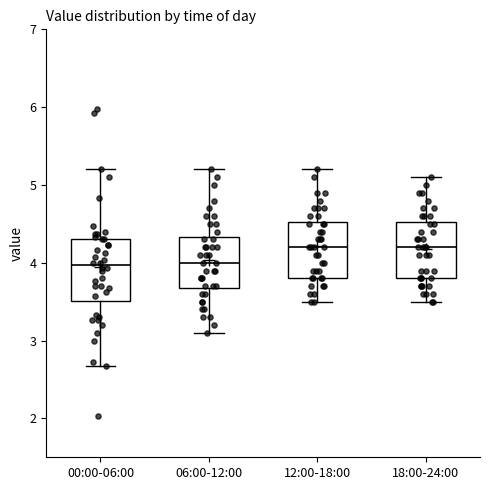

Where does the median line of the box for 18:00-24:00 sit on the y-axis? The values are not printed on the chart, so give them approximately, as read against the axis.

4.2